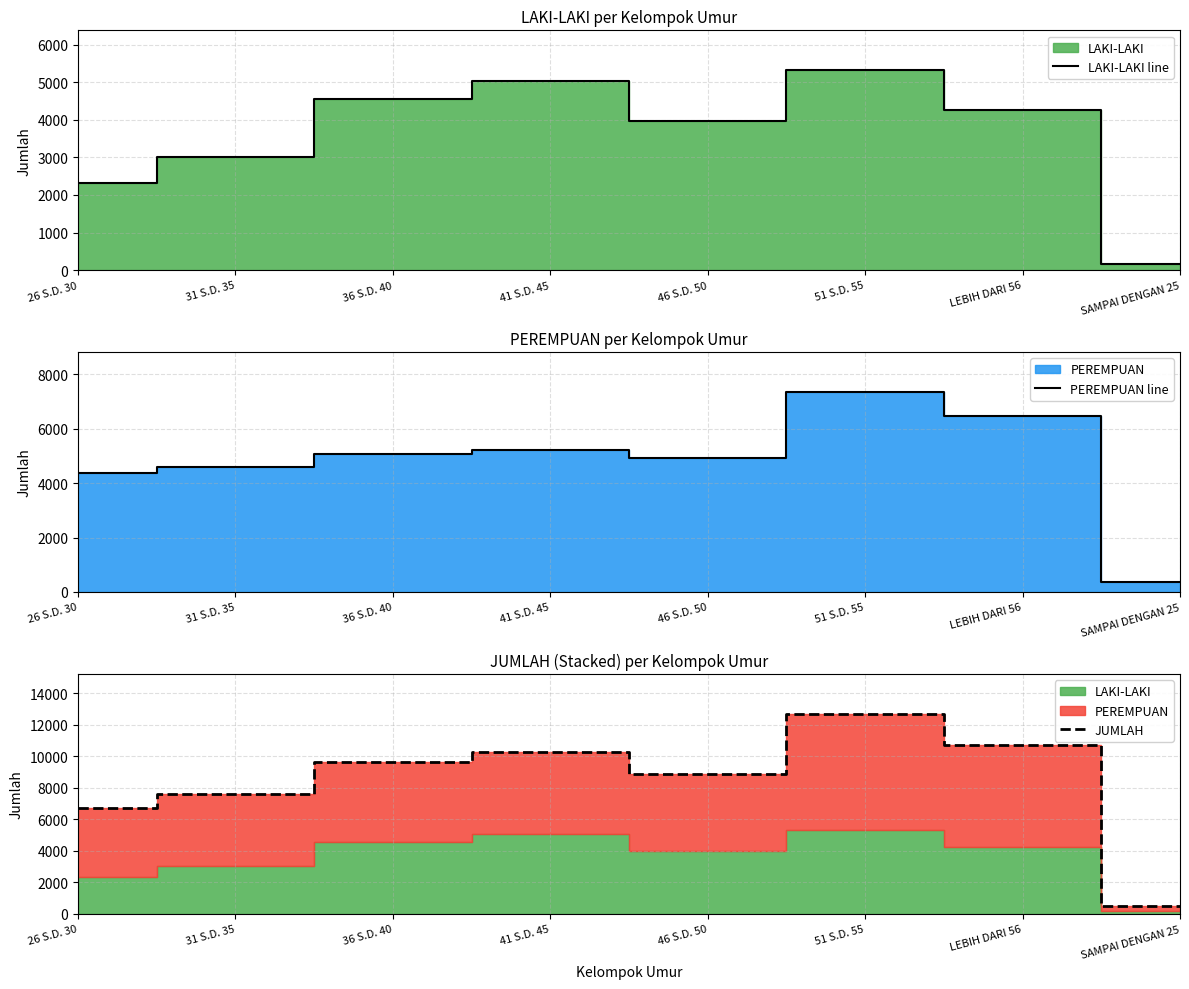

What is the greatest value displayed?

12668